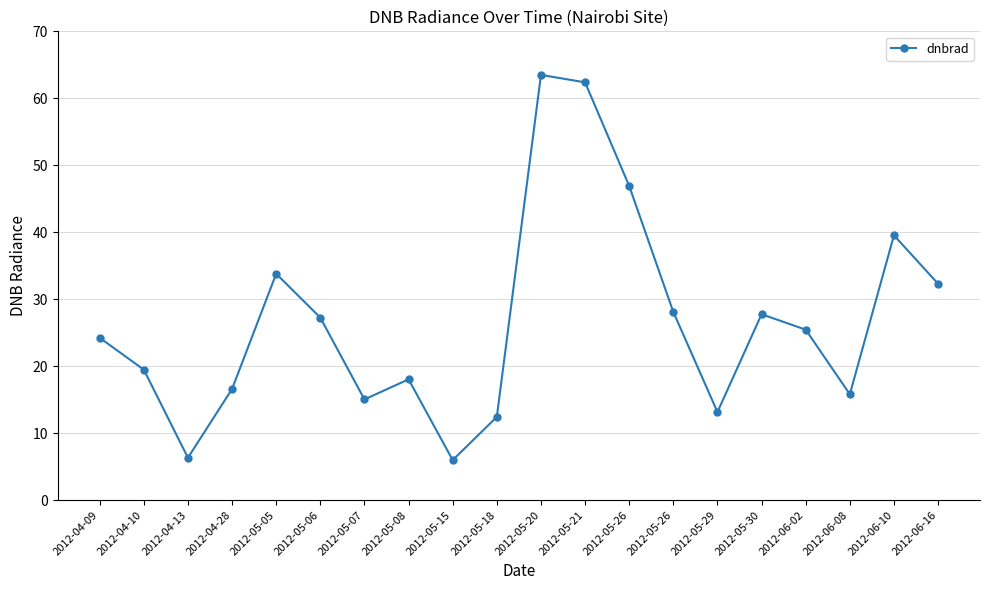

How many lines are shown in the chart?

1